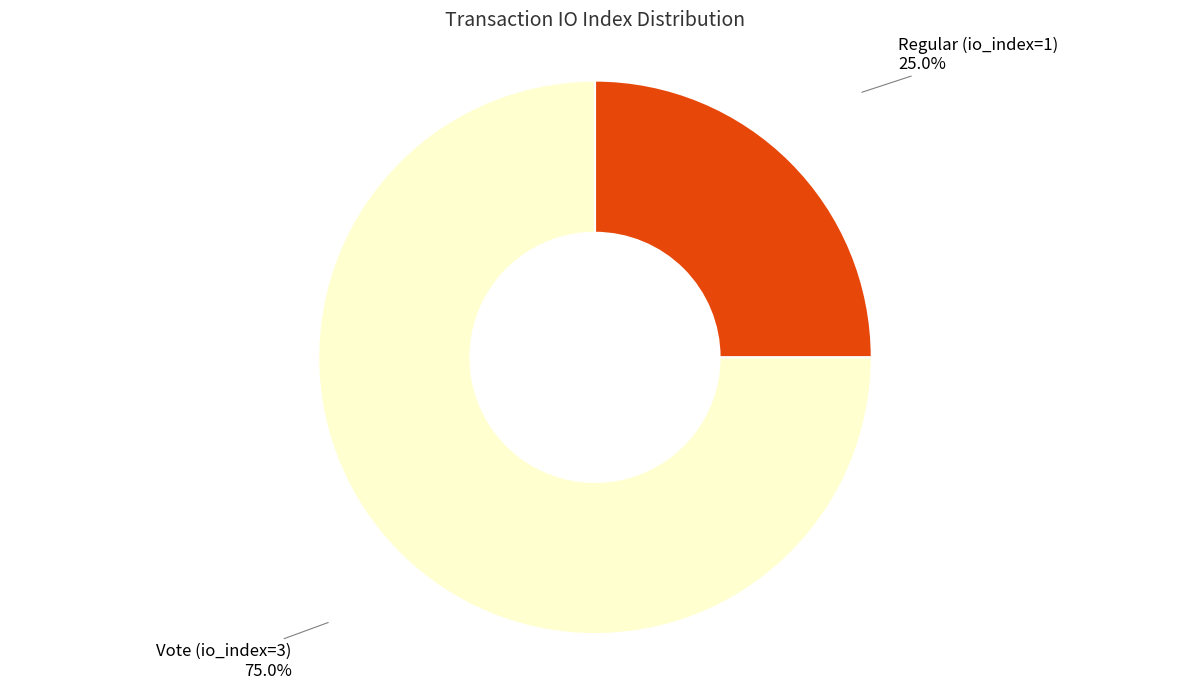

What is the ratio of the value at Vote (io_index=3) to the value at Regular (io_index=1)?

3.0